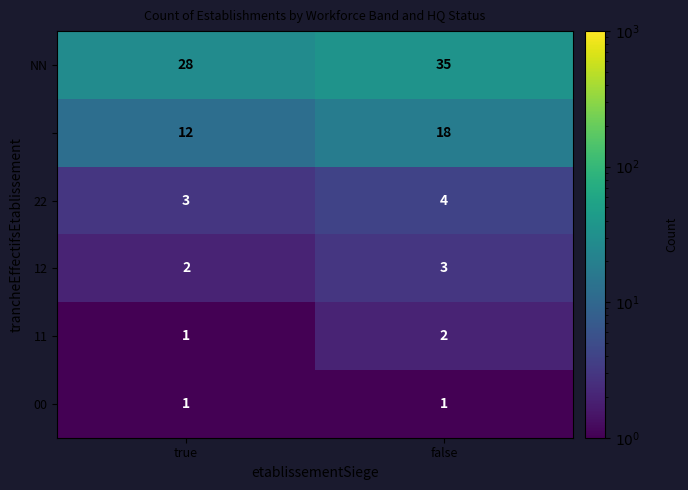

What is the difference between the highest and lowest values at false?

34